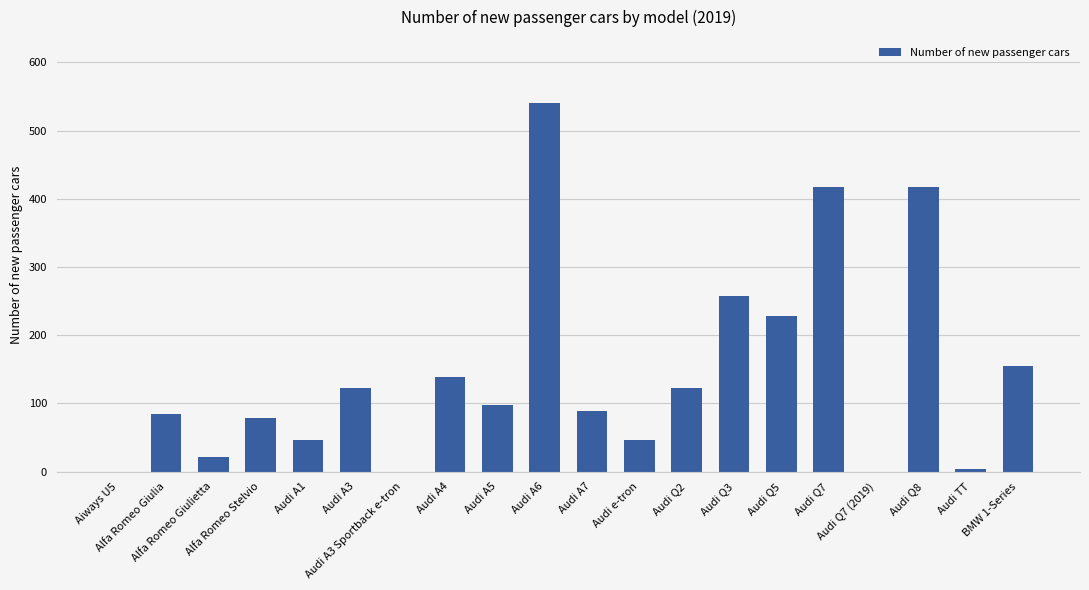

Where is the data nearest to the value 270?

Audi Q3